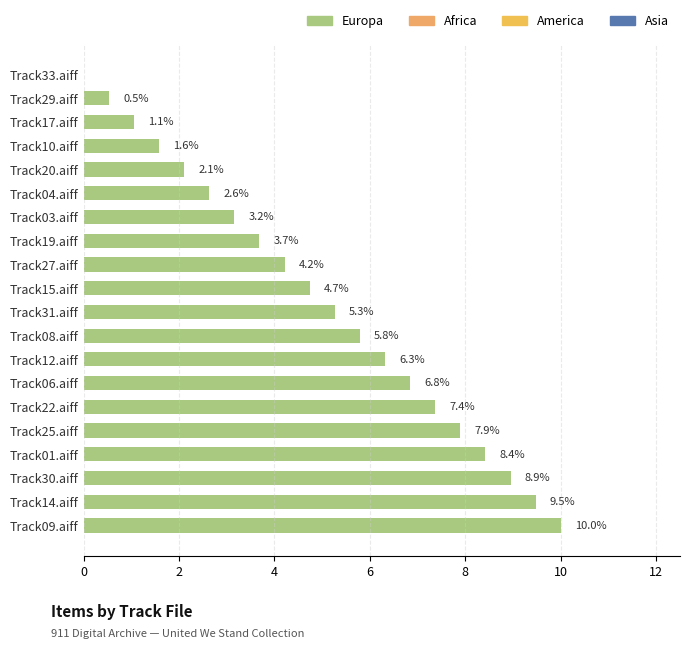

The value at Track14.aiff is 3.9. True or false?

False